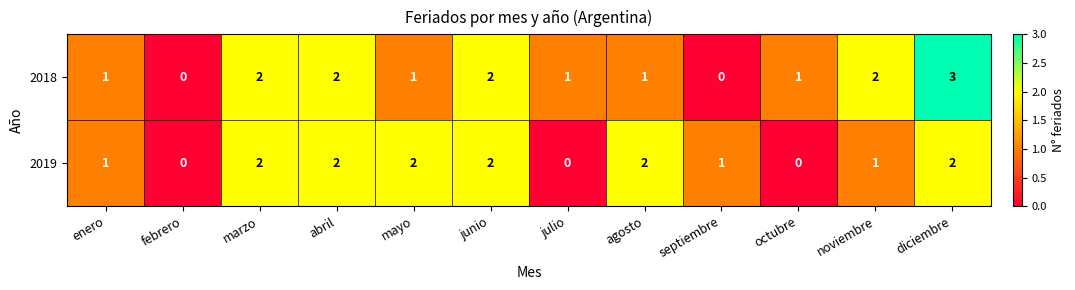

How many 2019 values are between 1 and 2?

9